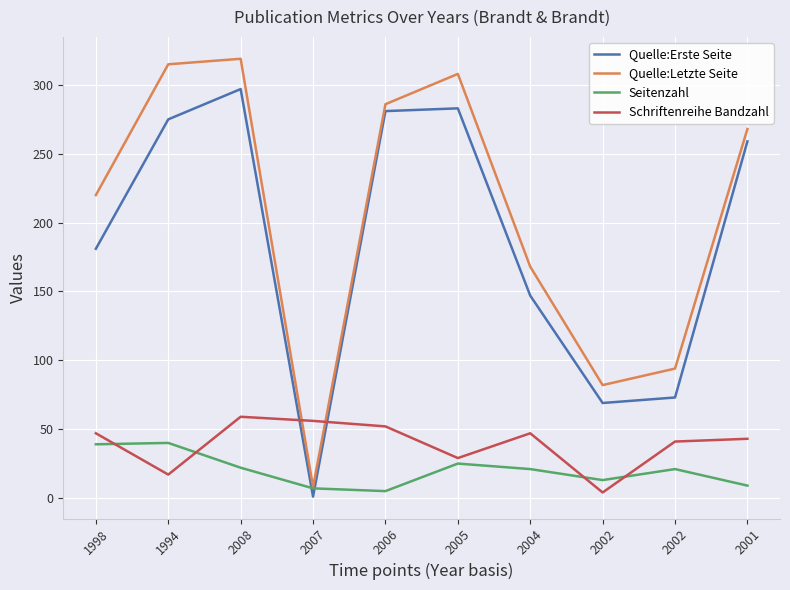

Reading left to right, transcribe all the data shown in this chart.

Quelle:Erste Seite: 181	275	297	1	281	283	147	69	73	259
Quelle:Letzte Seite: 220	315	319	8	286	308	168	82	94	268
Seitenzahl: 39	40	22	7	5	25	21	13	21	9
Schriftenreihe Bandzahl: 47	17	59	56	52	29	47	4	41	43